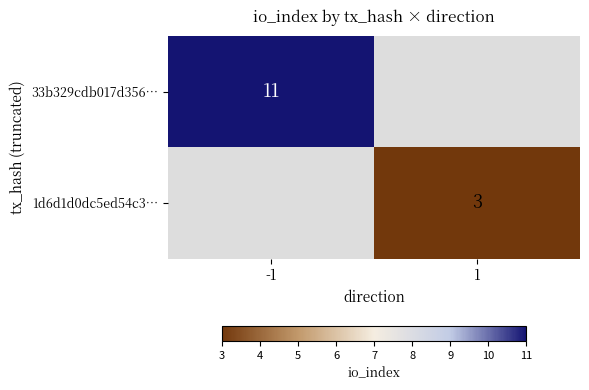

Is the value of 33b329cdb017d356… at -1 greater than the value of 1d6d1d0dc5ed54c3… at 1?

Yes